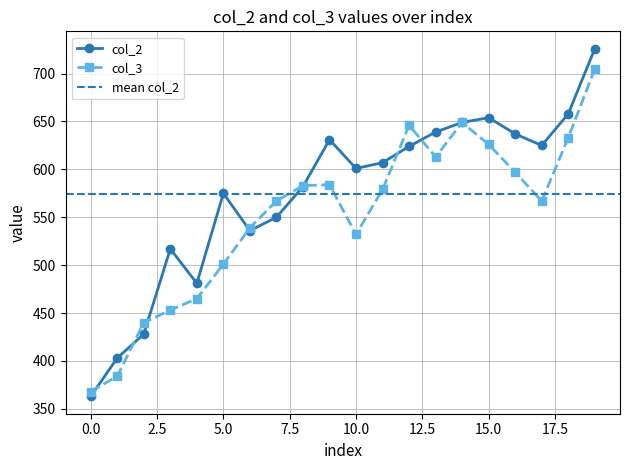

List the series in order of their overall mean, highest first.

col_2, col_3